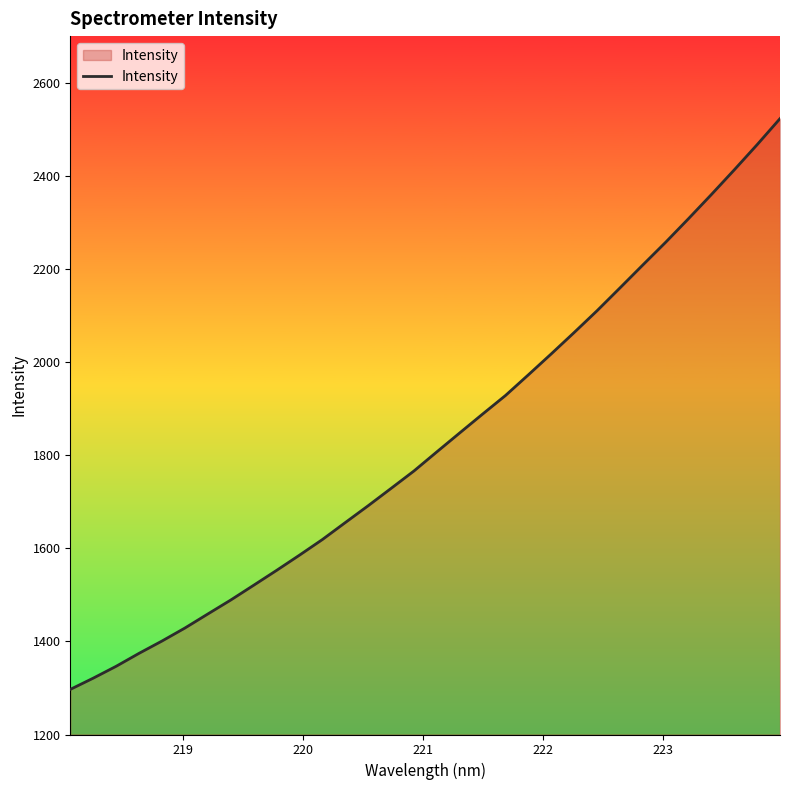

What is the difference between the maximum and minimum values?

1225.9